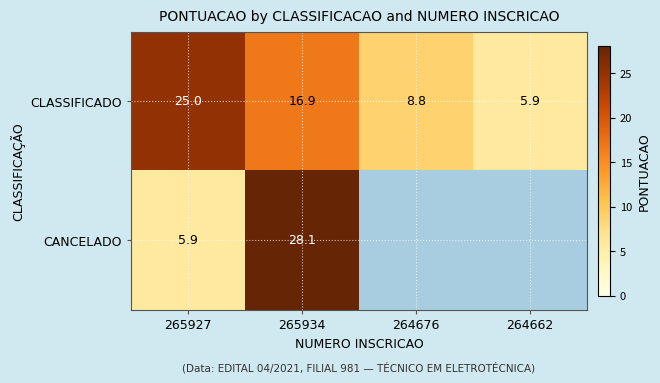

What is the sum of all CLASSIFICADO values?

56.6